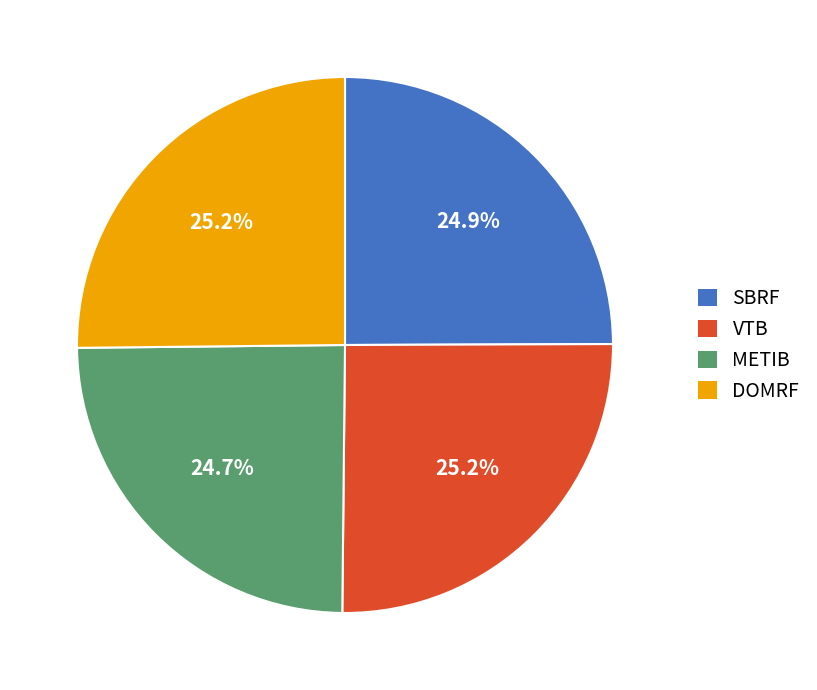

What is the ratio of the value at DOMRF to the value at SBRF?

1.0